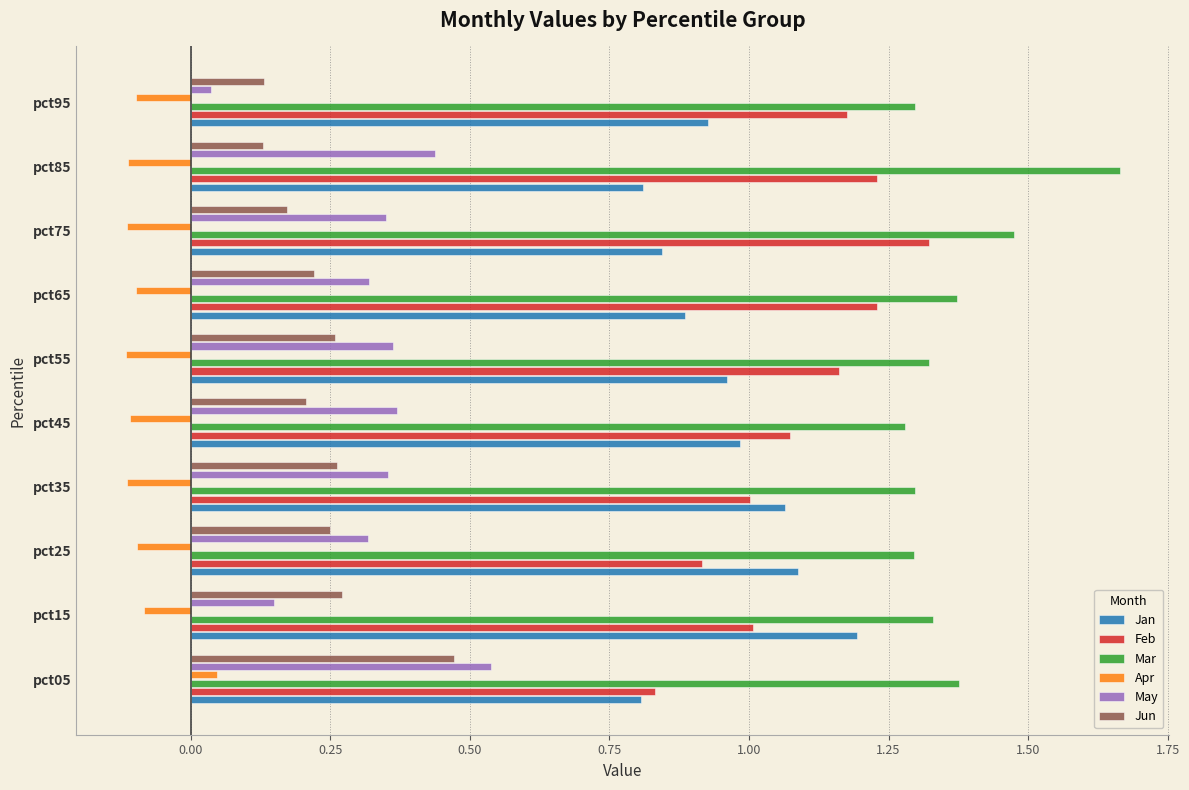

At how many categories does at least one series exceed 0?

10